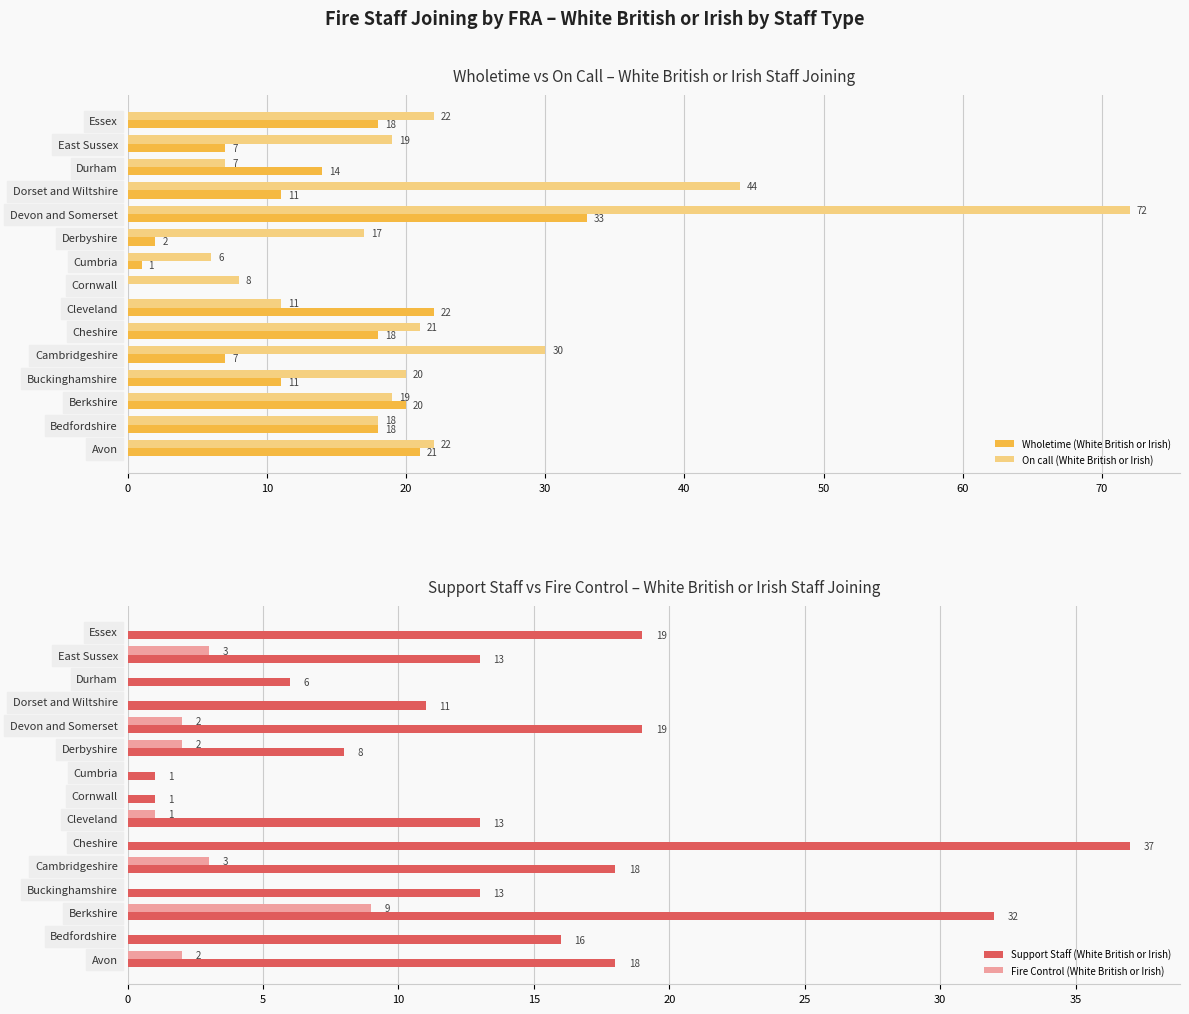

Is it true that On call (White British or Irish) equals 97 at Devon and Somerset?

False